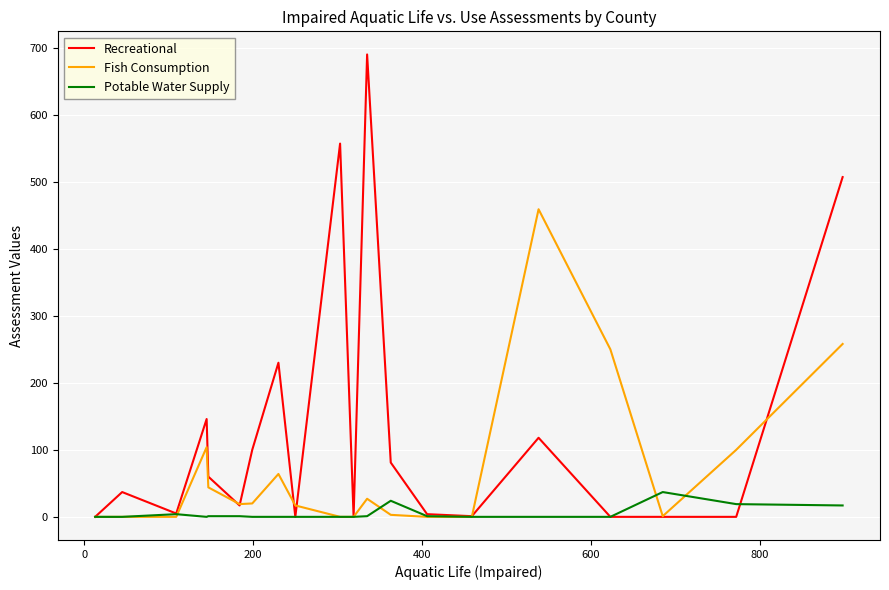

How many categories are shown in the chart?

20